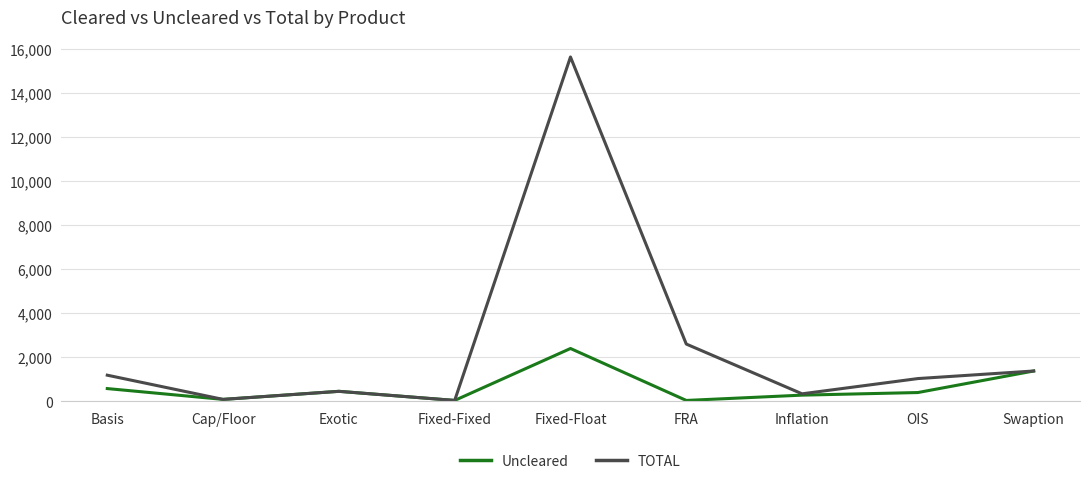

Which category has the highest value across all series?

Fixed-Float